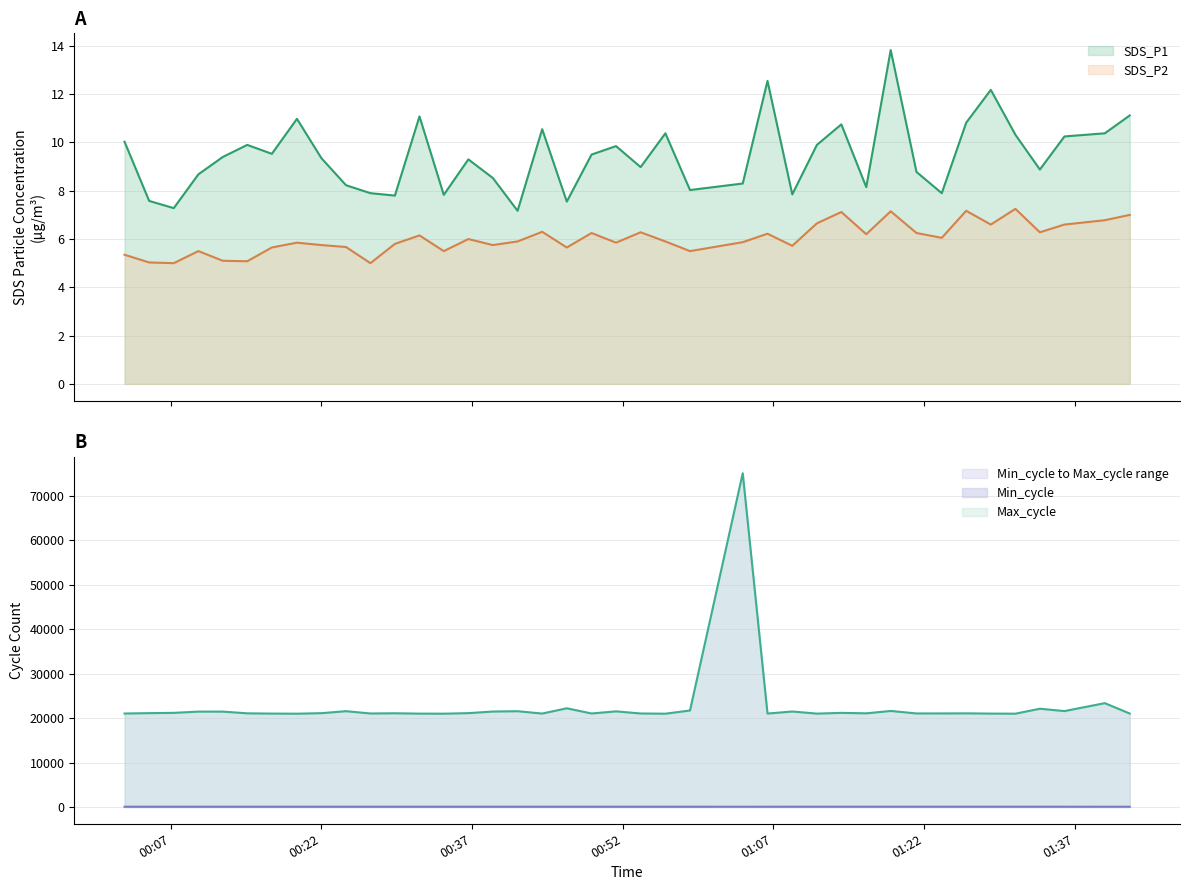

True or false: SDS_P1 and SDS_P2 intersect in this chart.

False